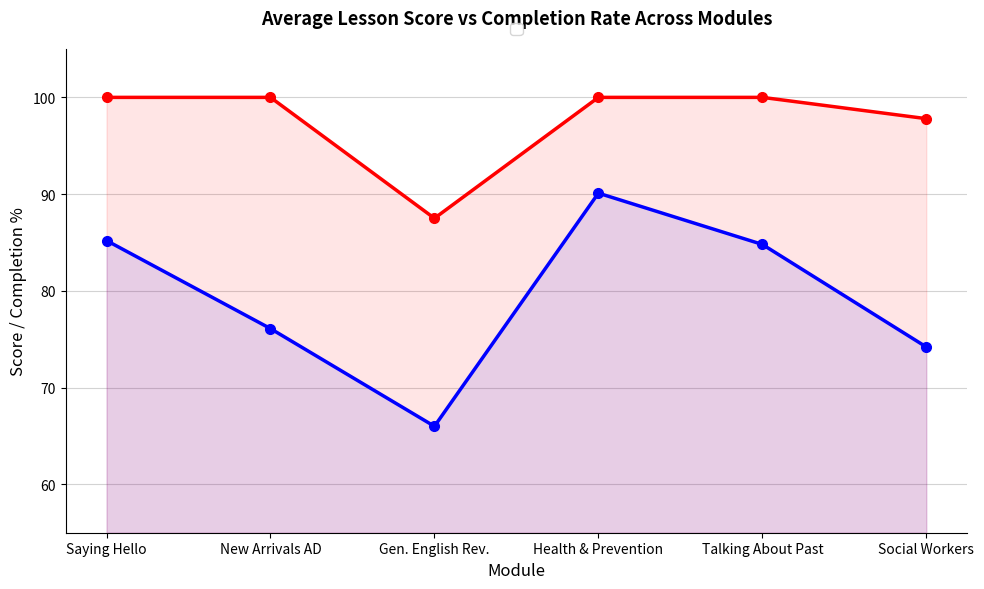

The value of Avg Lesson Score /100 at Saying Hello is 85.2. True or false?

True